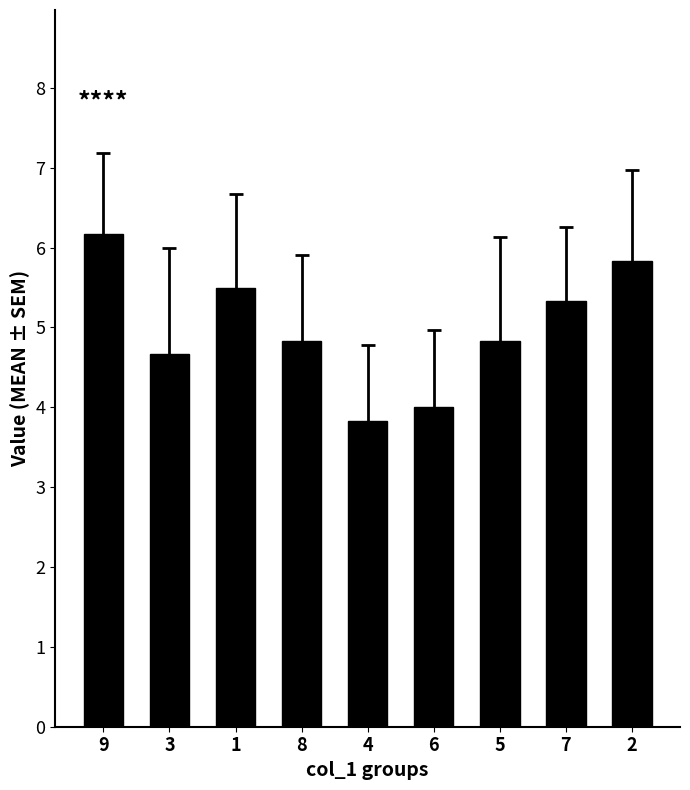

What is the approximate value at 3?

4.7